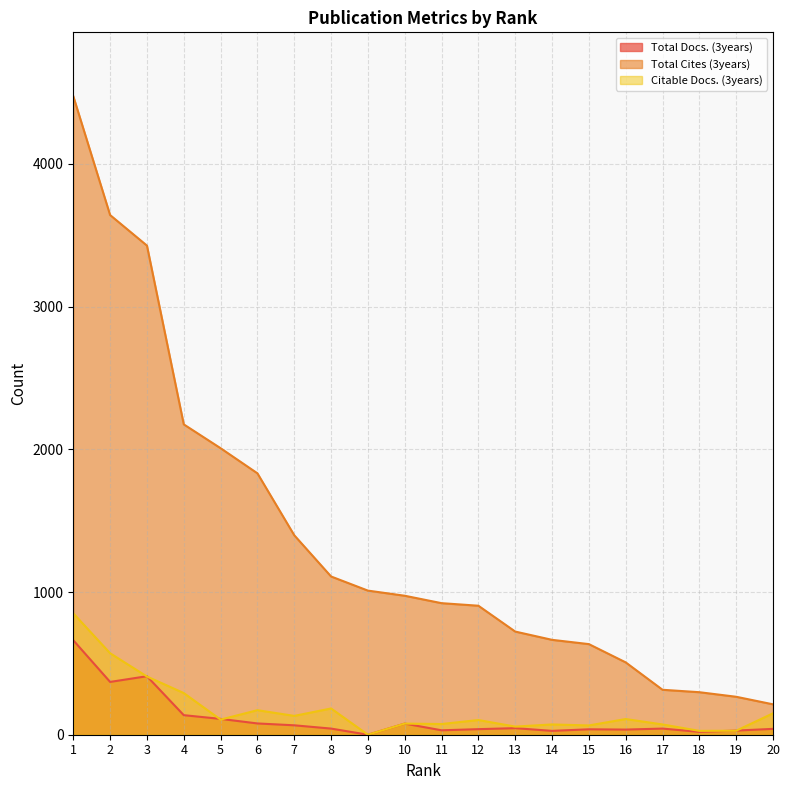

At which label is Citable Docs. (3years) closest to 425?

3